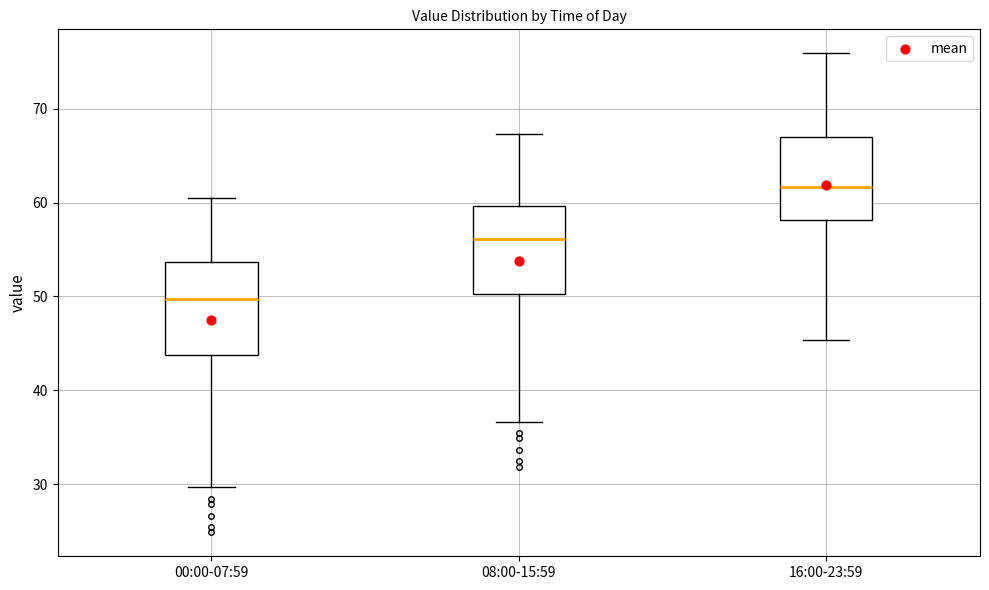

Reading left to right, read every box against the y-axis: the position of its median line, the range the box covers, and the ends of its whiskers. The values are not printed on the chart, so give them approximately, as read against the axis.

00:00-07:59: median 50, box 44 to 54, whiskers 30 to 61
08:00-15:59: median 56, box 50 to 60, whiskers 37 to 67
16:00-23:59: median 62, box 58 to 67, whiskers 45 to 76